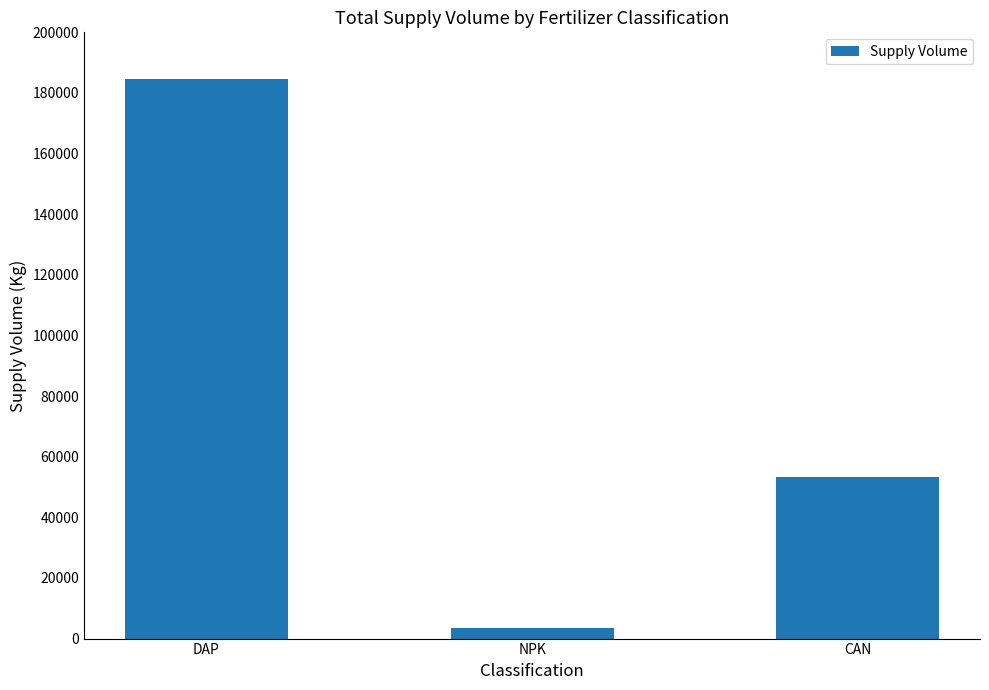

Does the chart contain stacked bars?

No